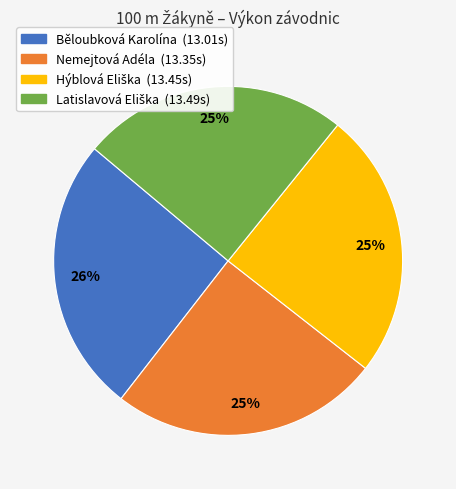

What is the ratio of the value at Běloubková Karolína to the value at Nemejtová Adéla?

1.0